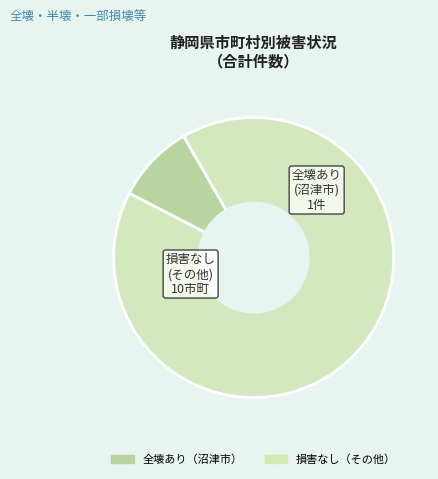

How many segments does this pie chart have?

2